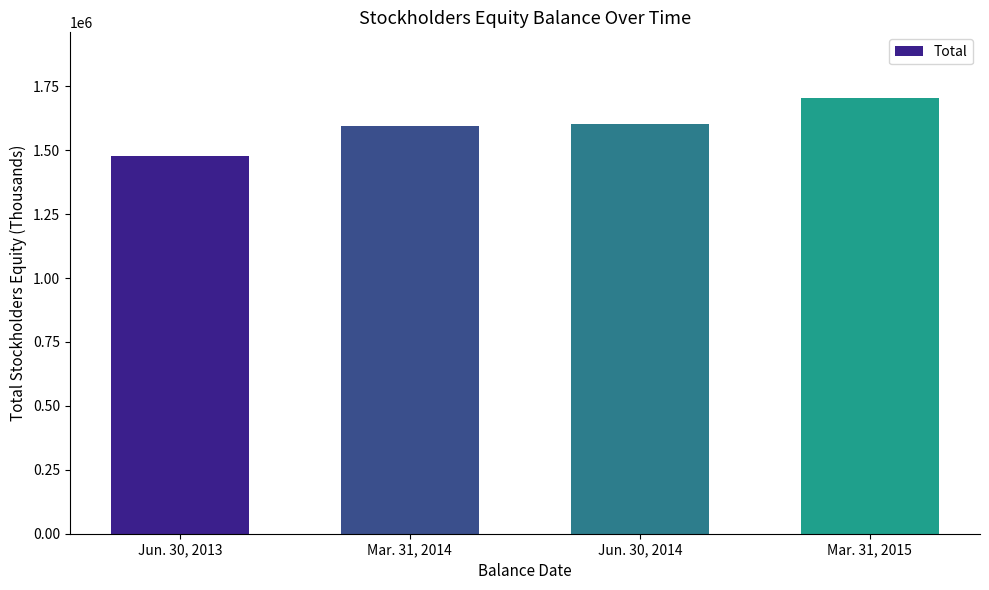

What is the difference between the maximum and minimum values?

226394